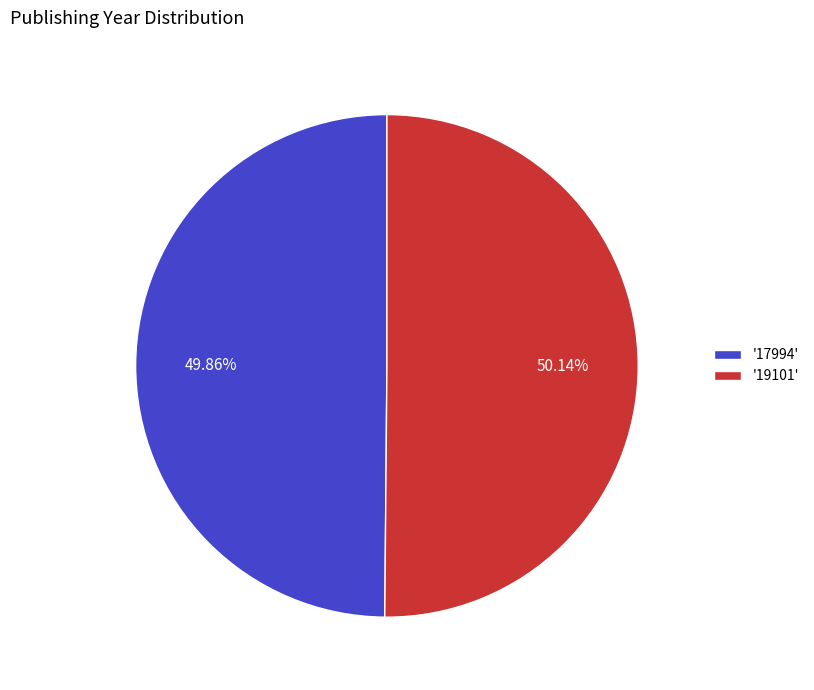

Is there any slice that represents more than half of the pie?

Yes